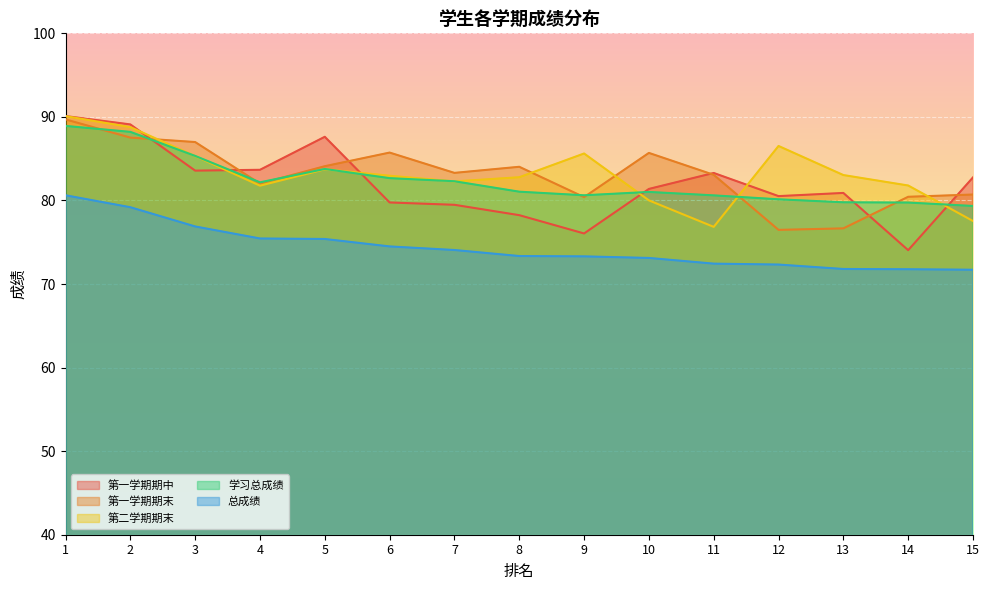

Reading right to left, transcribe all the data shown in this chart.

第一学期期中: 82.8	74.0	80.9	80.5	83.3	81.4	76.0	78.2	79.5	79.8	87.6	83.7	83.6	89.1	90.1
第一学期期末: 80.7	80.4	76.7	76.5	83.1	85.7	80.4	84.0	83.3	85.7	84.1	82.0	87.0	87.5	89.7
第二学期期末: 77.5	81.8	83.0	86.5	76.8	80.0	85.6	82.8	82.3	83.0	83.7	81.8	85.3	88.8	90.1
学习总成绩: 79.3	79.8	79.8	80.1	80.6	81.0	80.6	81.0	82.3	82.7	83.8	82.2	85.3	88.2	88.9
总成绩: 71.7	71.8	71.8	72.3	72.4	73.1	73.3	73.3	74.1	74.5	75.4	75.5	76.9	79.2	80.6